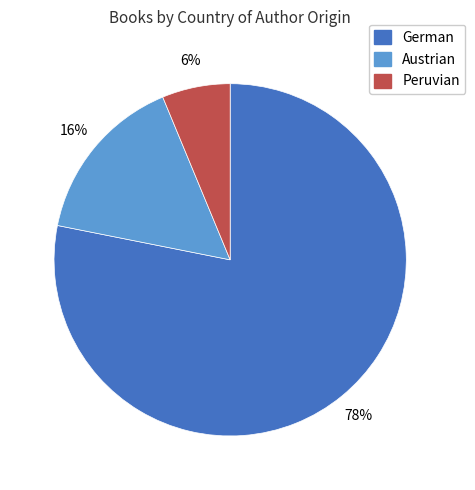

To the nearest percent, what portion does Peruvian represent?

6%